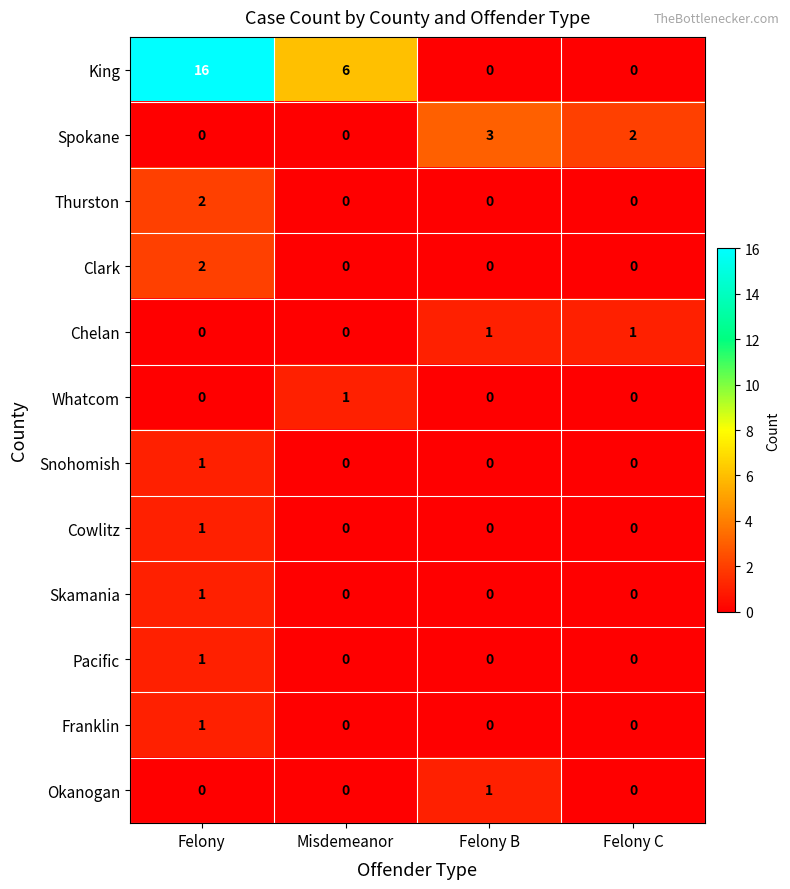

At which label does King first exceed 6?

Felony